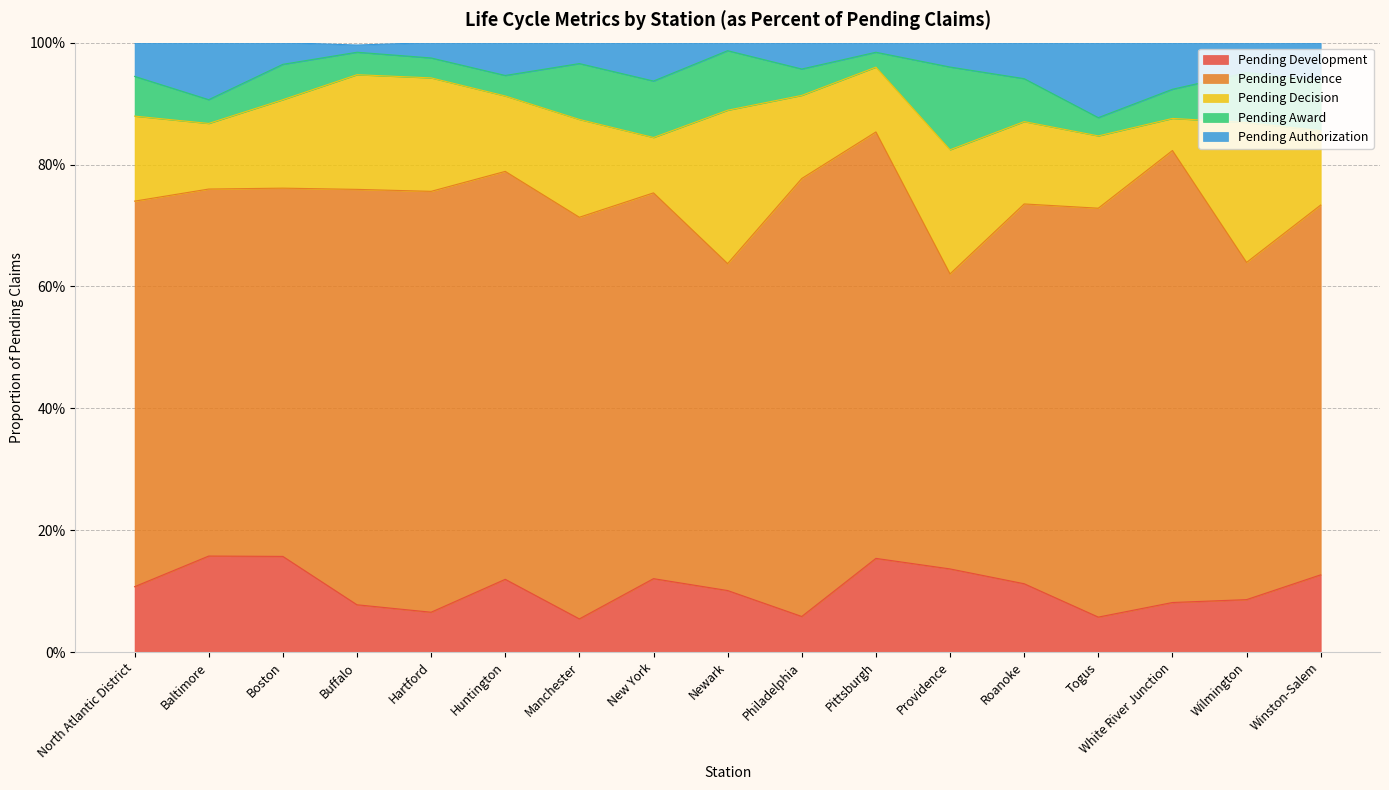

At which category is the sum across all series the highest?

Baltimore